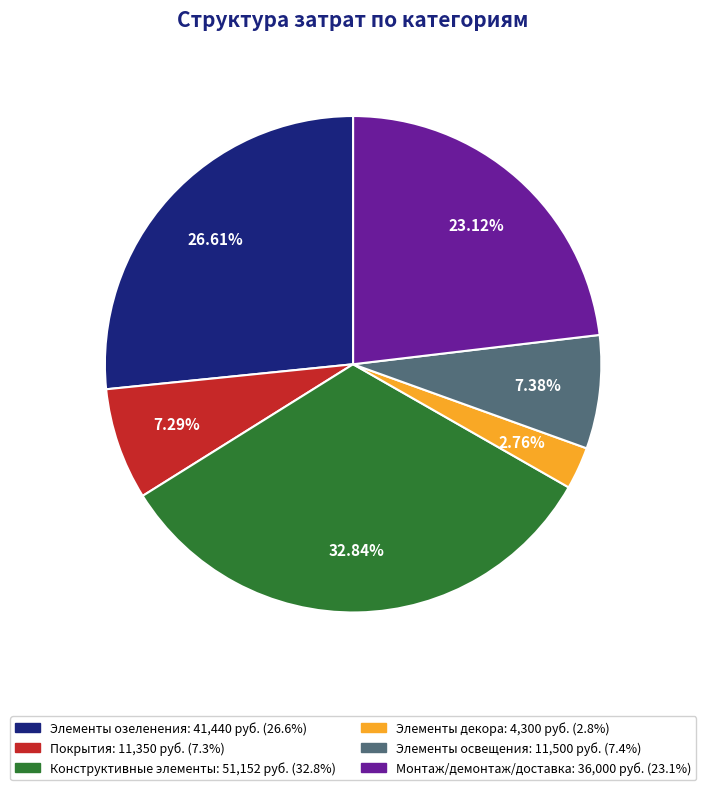

What percentage is NOT represented by Элементы освещения?

92.6%